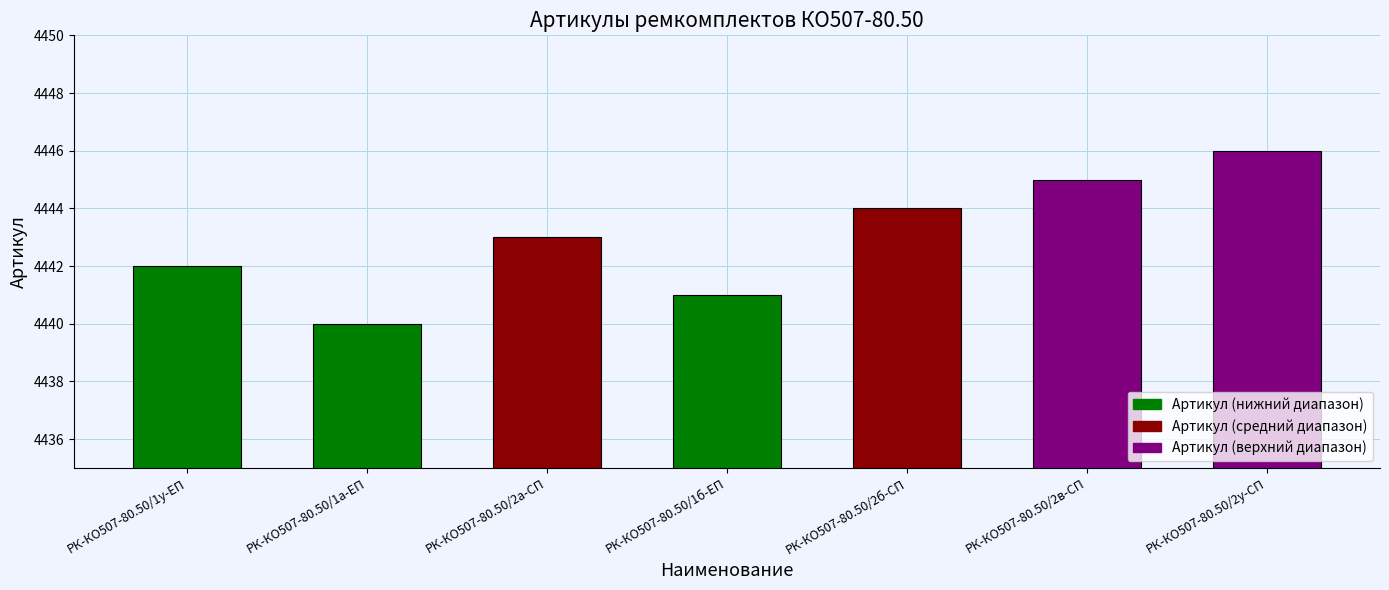

Is it true that the value at РК-КО507-80.50/2б-СП is 4444?

True